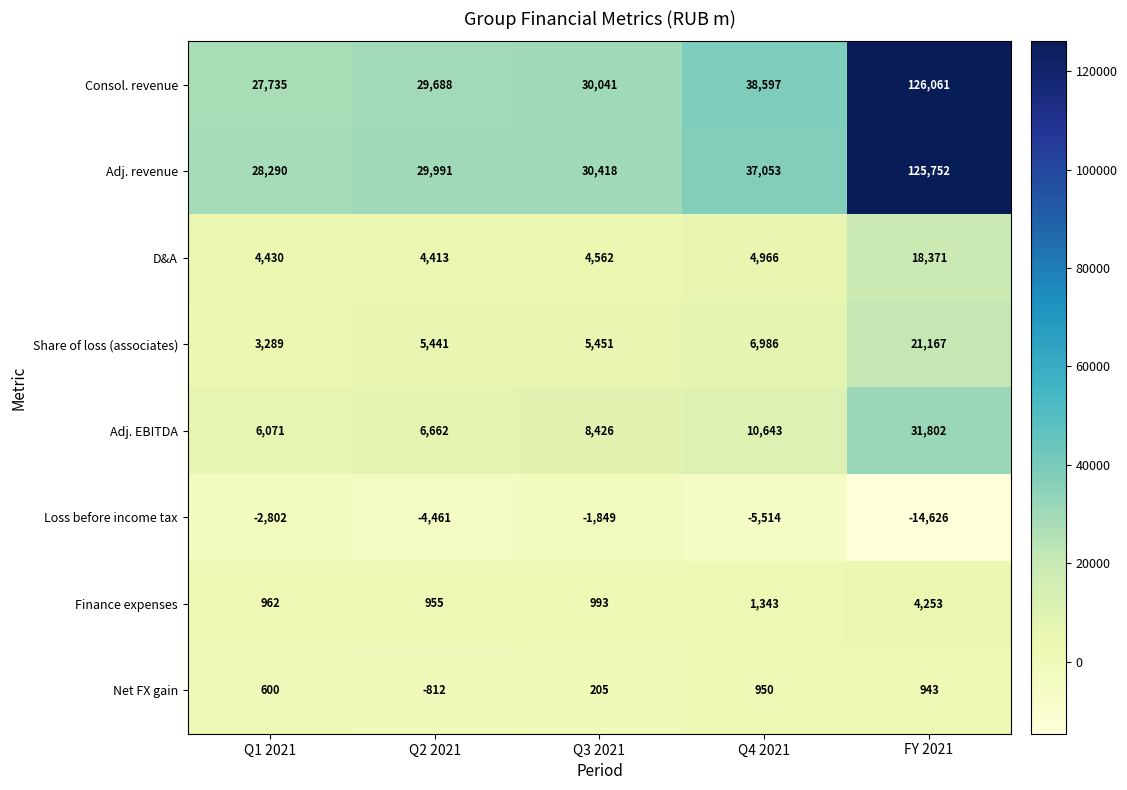

List the series in order of their peak value, highest first.

Consol. revenue, Adj. revenue, Adj. EBITDA, Share of loss (associates), D&A, Finance expenses, Net FX gain, Loss before income tax